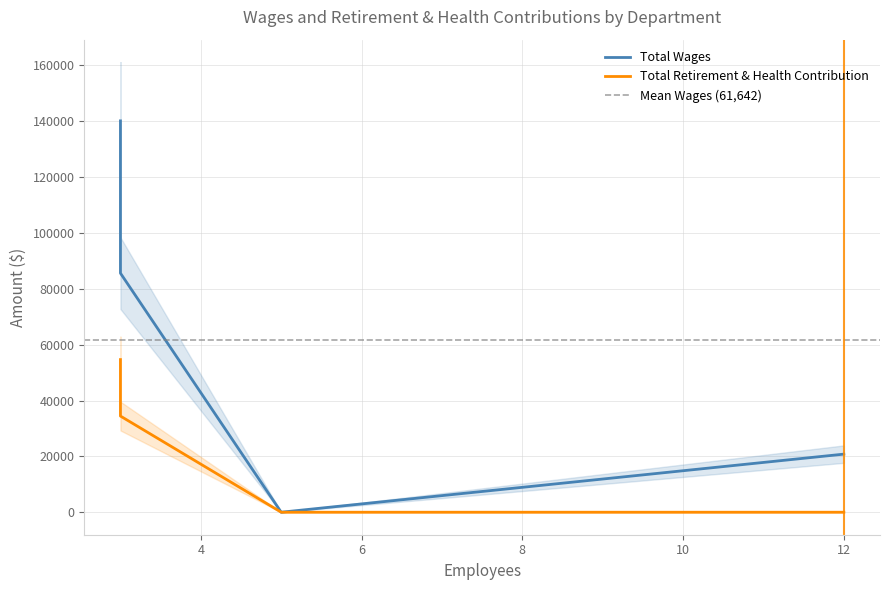

True or false: Total Retirement & Health Contribution and Total Wages cross at least once.

False